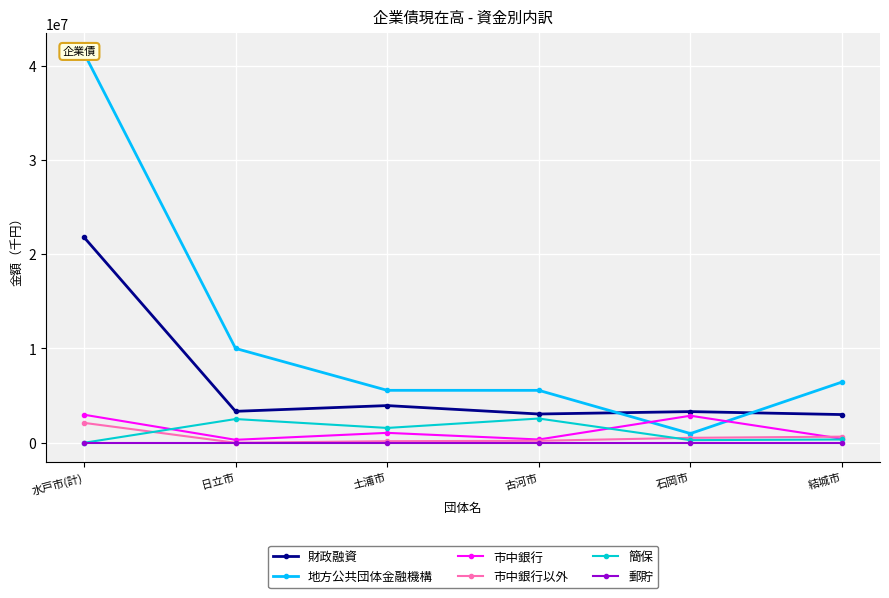

What is the difference between the highest and lowest values at 石岡市?

3307627